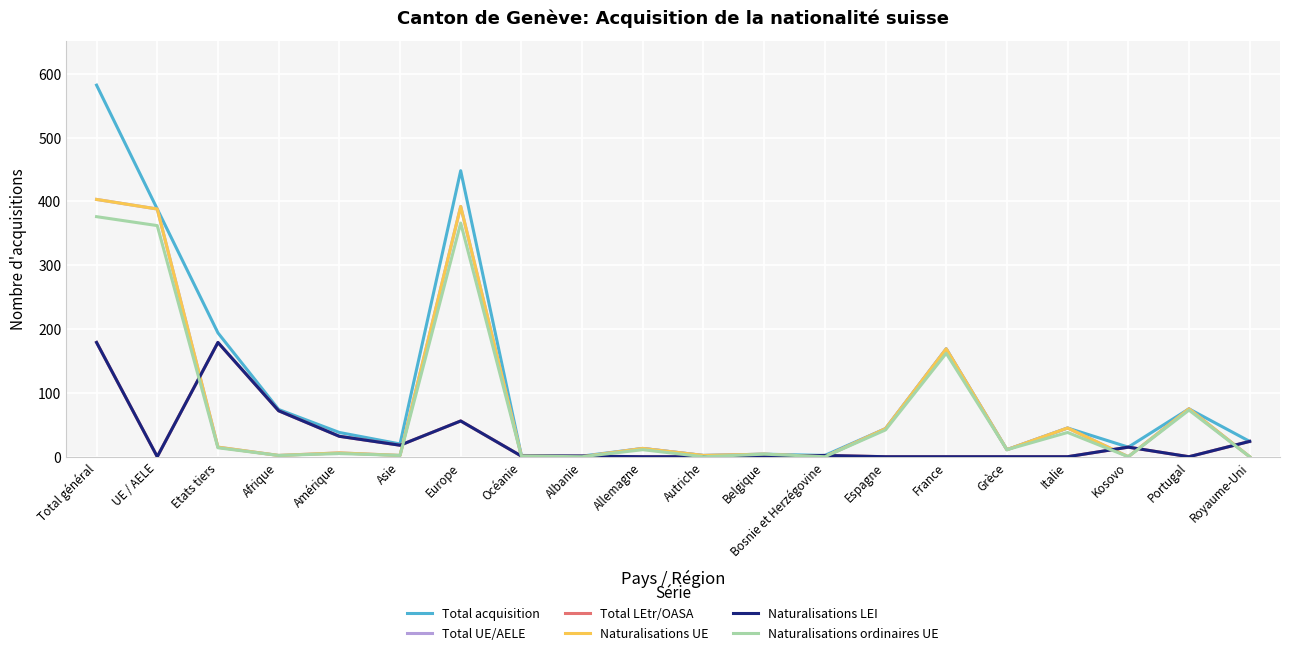

Reading right to left, list all the values displayed in this chart.

Total acquisition: 24	75	15	45	11	169	44	2	4	2	13	1	2	448	20	38	74	194	388	582
Total UE/AELE: 0	75	0	45	11	169	44	0	4	2	13	0	1	392	2	6	2	15	388	403
Total LEtr/OASA: 24	0	15	0	0	0	0	2	0	0	0	1	1	56	18	32	72	179	0	179
Naturalisations UE: 0	75	0	45	11	169	44	0	4	2	13	0	1	392	2	6	2	15	388	403
Naturalisations LEI: 24	0	15	0	0	0	0	2	0	0	0	1	1	56	18	32	72	179	0	179
Naturalisations ordinaires UE: 0	73	0	38	11	162	42	0	4	0	11	0	1	366	2	5	2	14	362	376